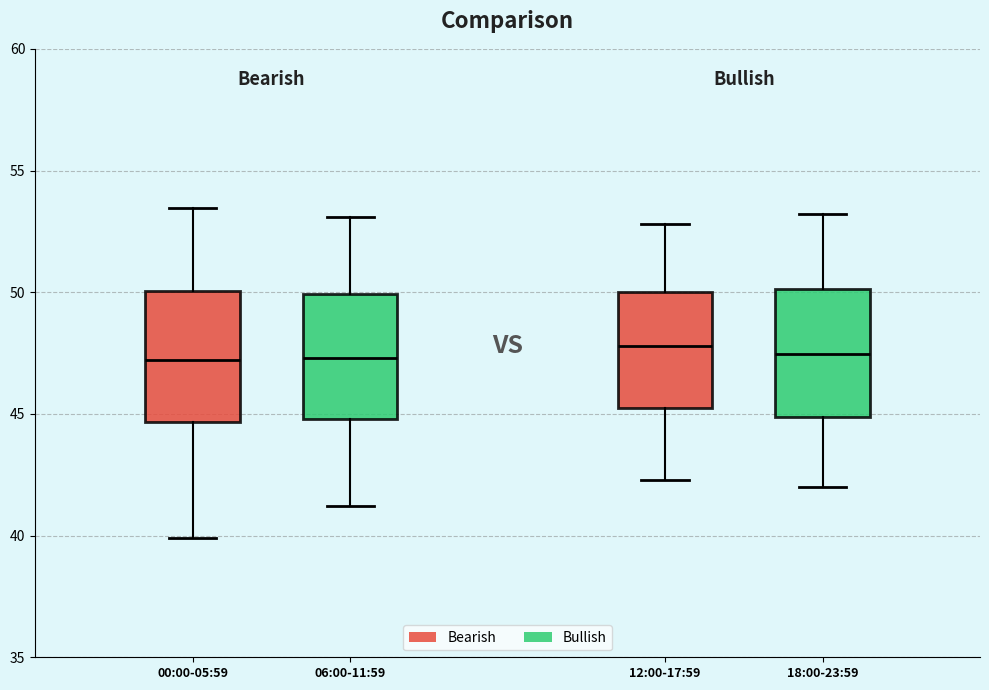

Where does the upper whisker of the box for 12:00-17:59 end on the y-axis? The values are not printed on the chart, so give them approximately, as read against the axis.

53.0